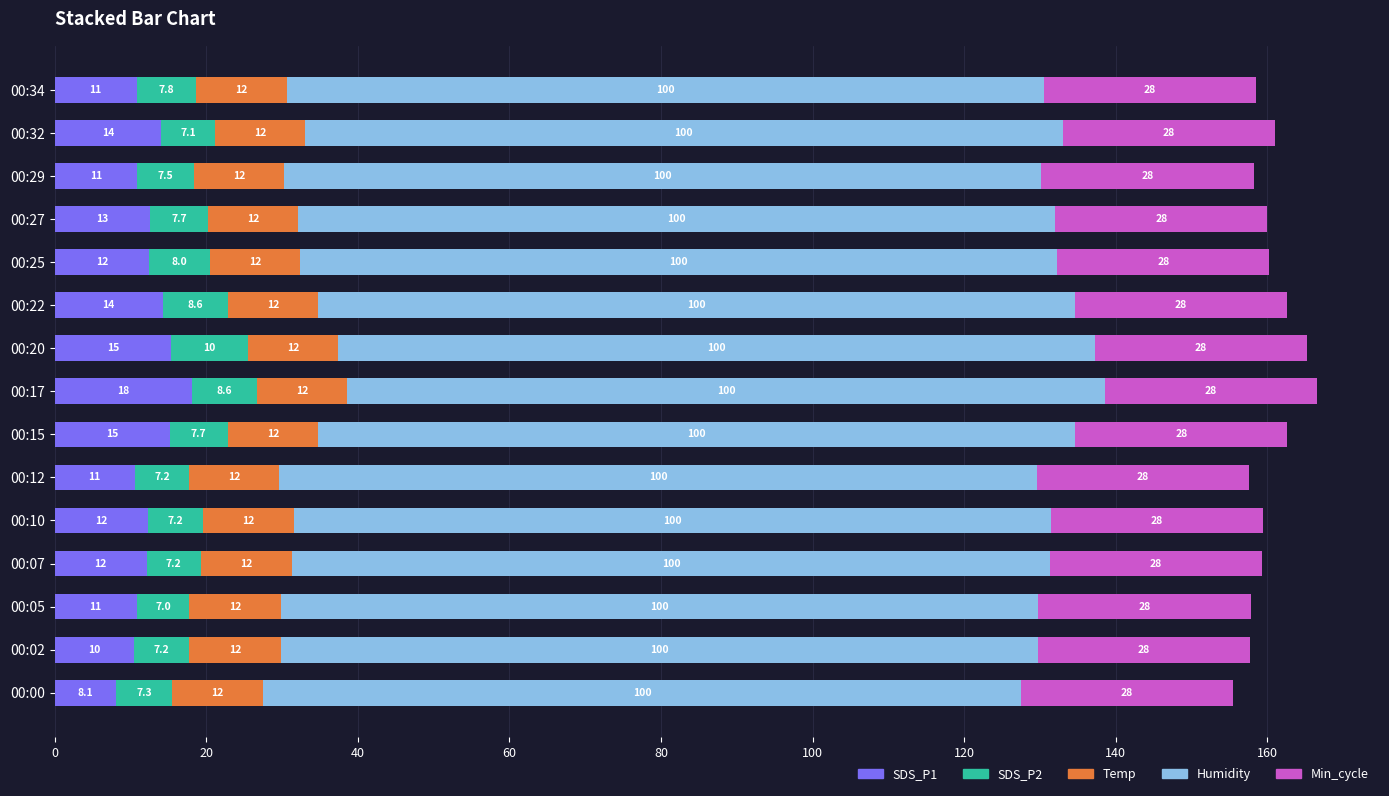

The SDS_P1 series shows 4.8 at 00:10. True or false?

False